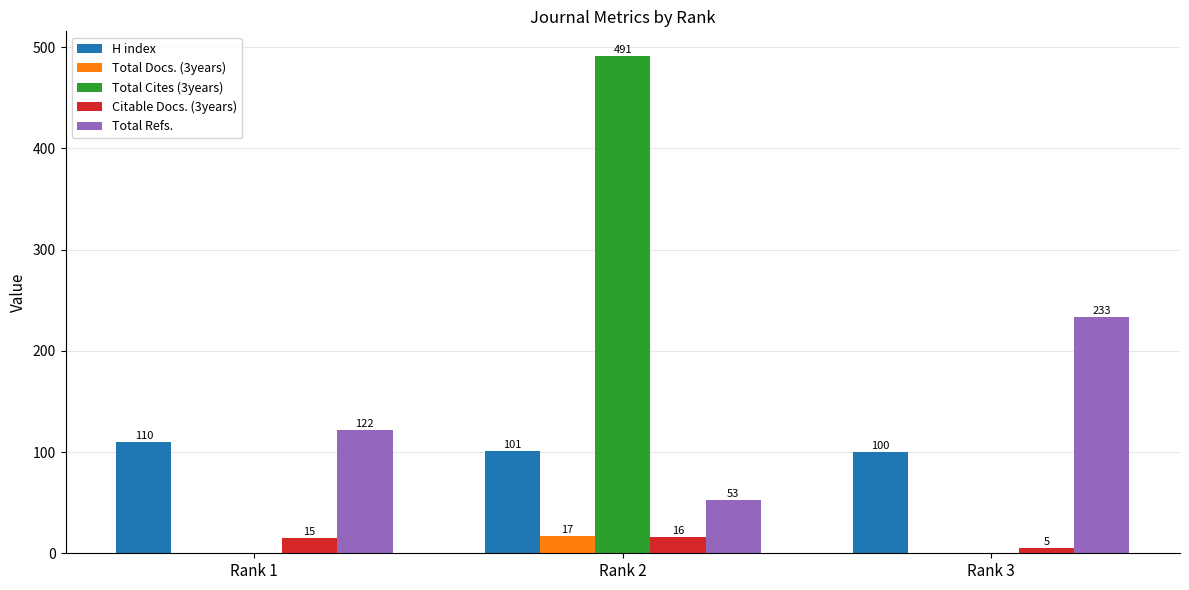

Reading right to left, extract all data points from this chart.

H index: 100	101	110
Total Docs. (3years): 0	17	0
Total Cites (3years): 0	491	0
Citable Docs. (3years): 5	16	15
Total Refs.: 233	53	122